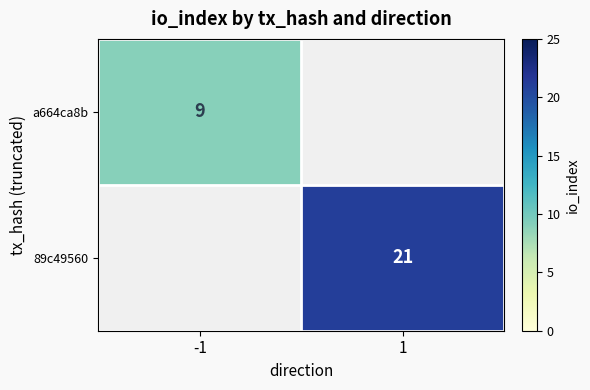

The 89c49560 series shows 21 at 1. True or false?

True